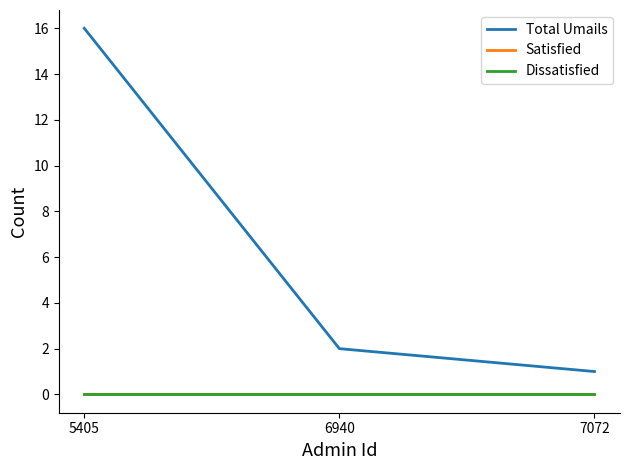

Rank the series by their maximum value, from highest to lowest.

Total Umails, Satisfied, Dissatisfied